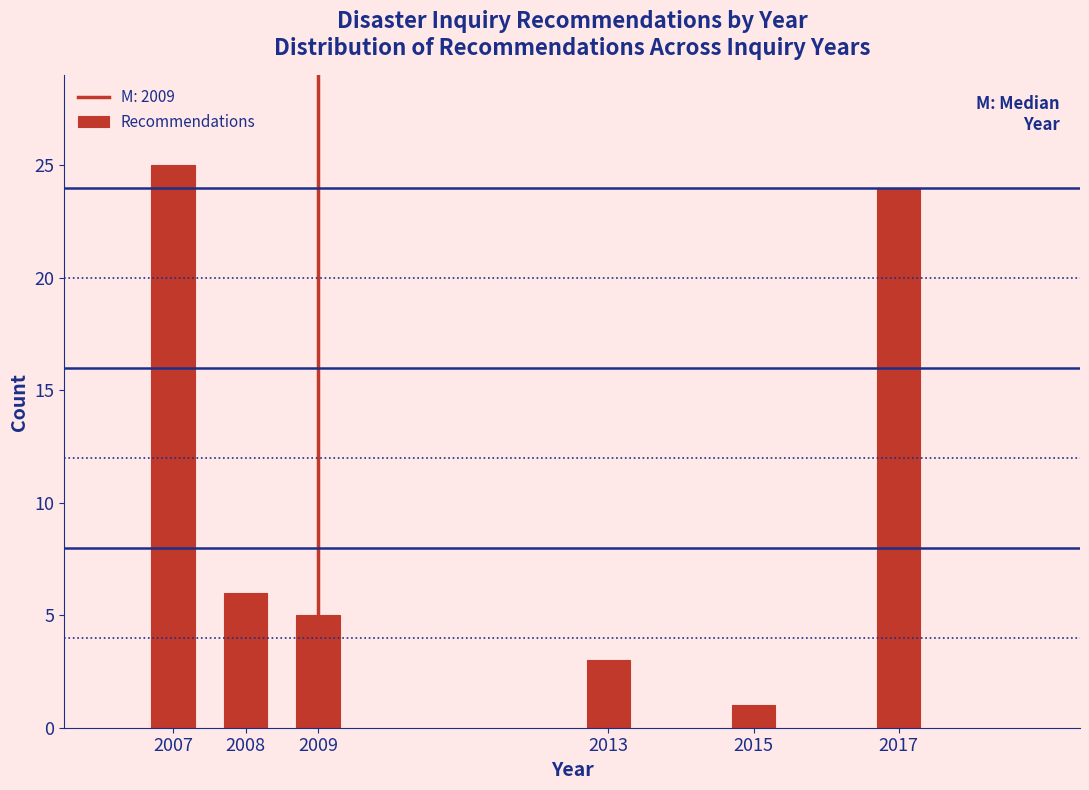

Reading left to right, list all the values displayed in this chart.

25	6	5	3	1	24